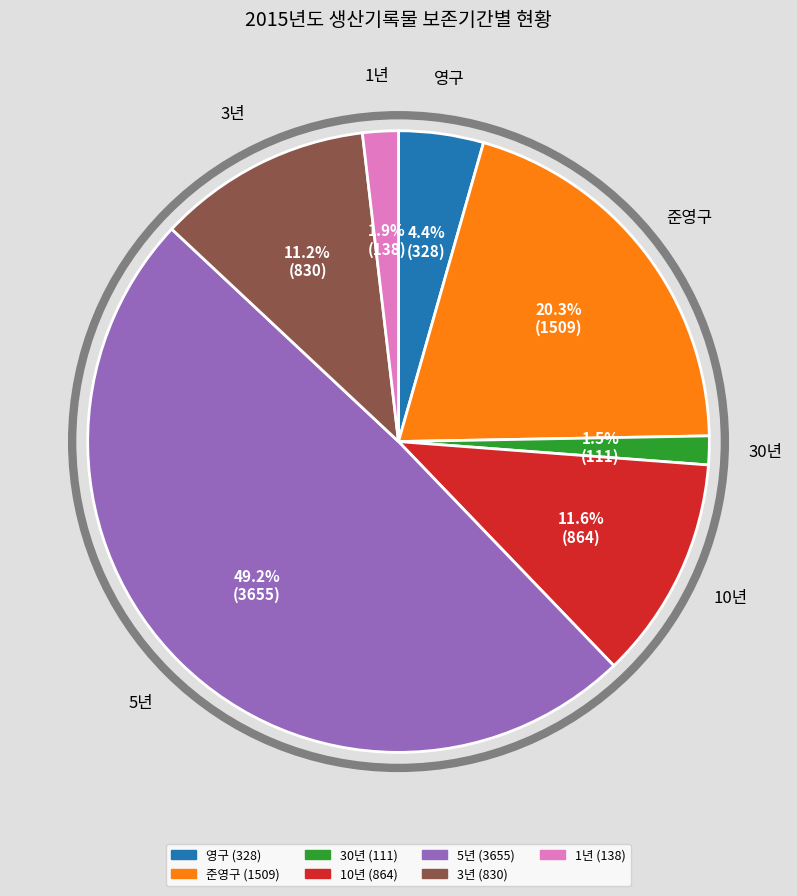

What is the largest slice in the pie chart?

5년